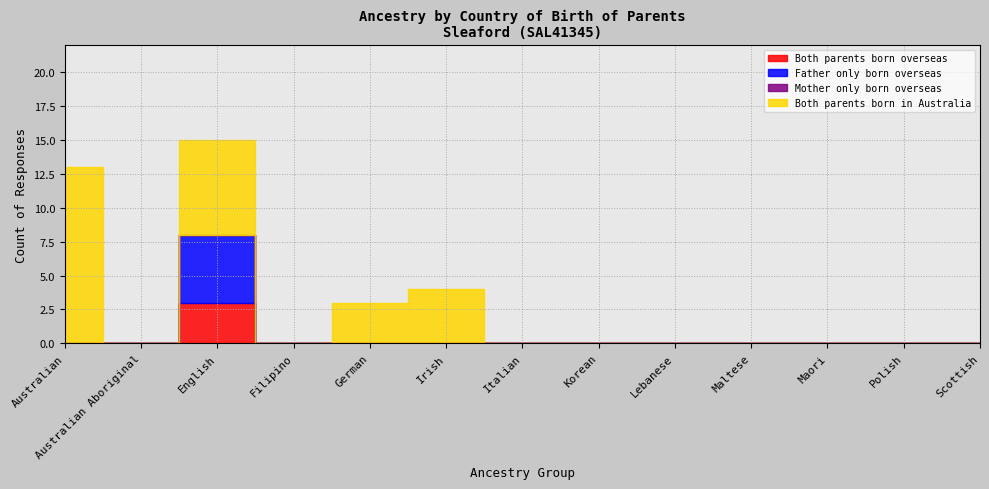

True or false: Both parents born in Australia has a value of 0 at Australian Aboriginal.

True